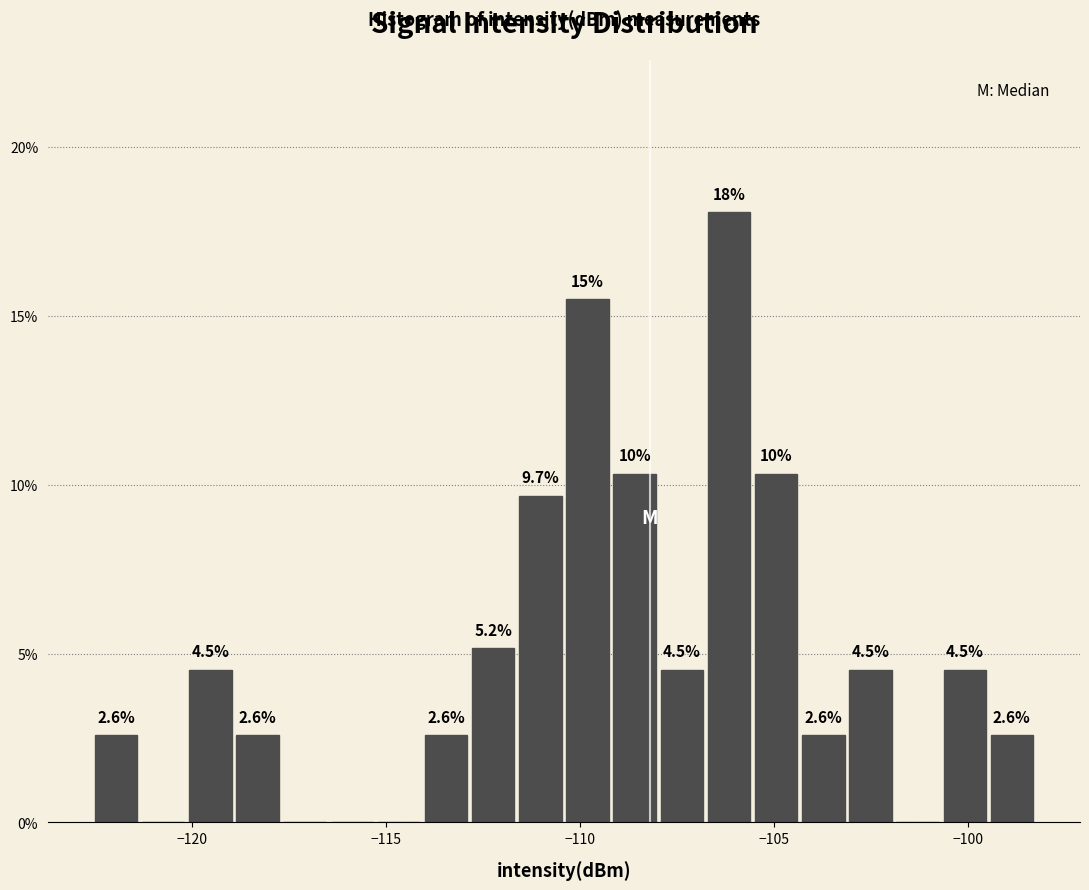

Read against the x-axis, roughly where is the centre of the tallest bar?

-106.0